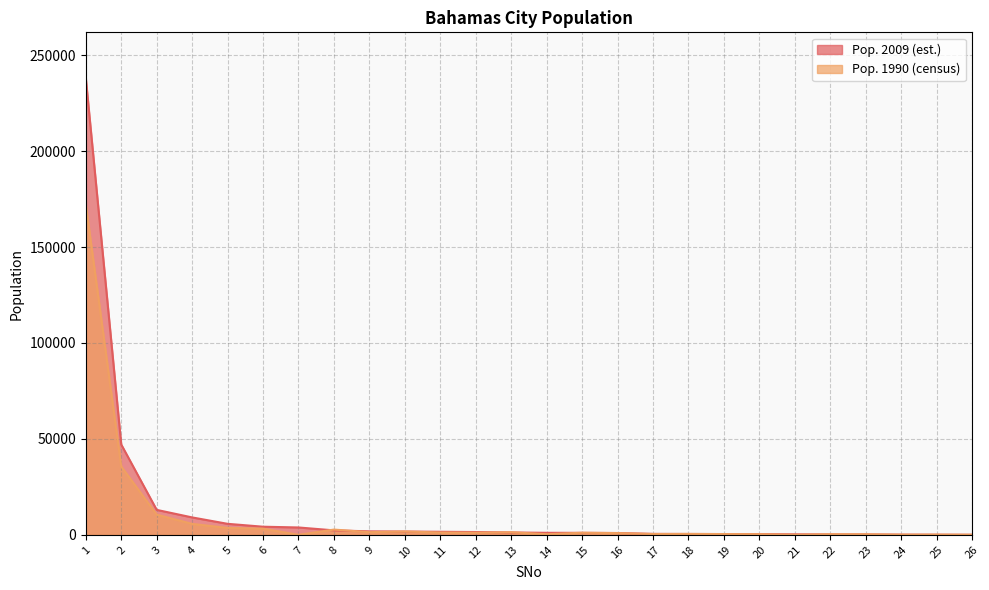

Which series has the largest total across all categories?

Pop. 2009 (est.)